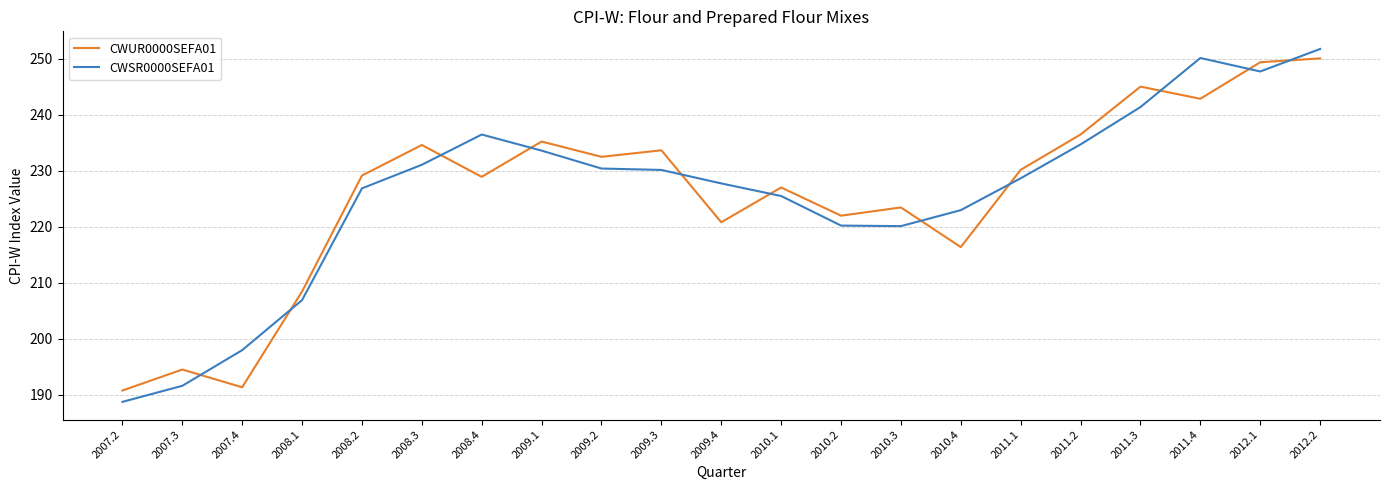

True or false: CWSR0000SEFA01 and CWUR0000SEFA01 cross at least once.

True